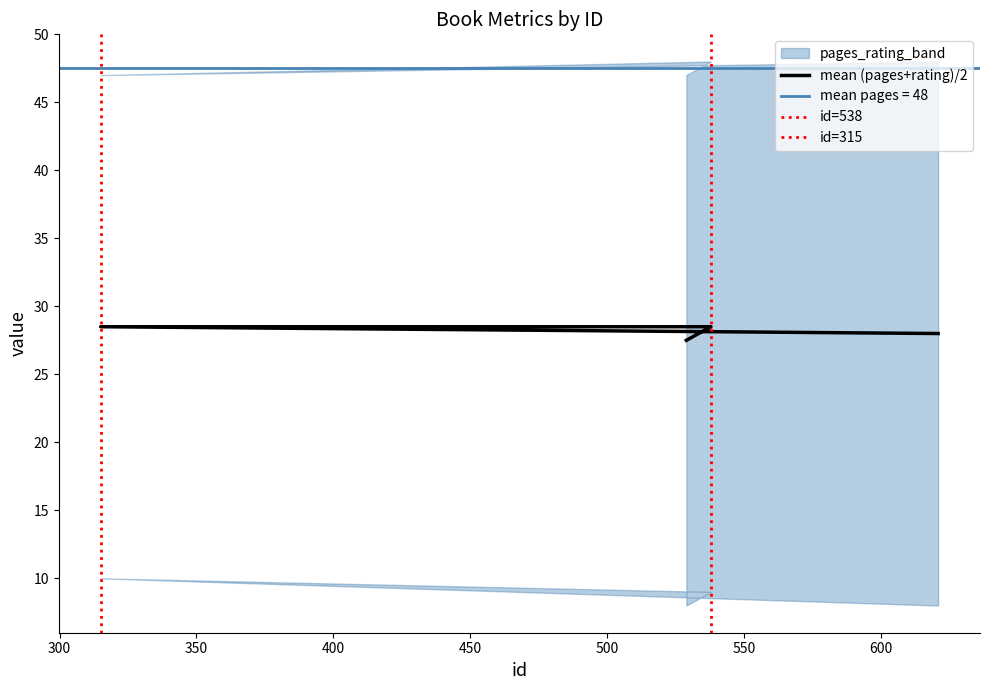

At which label does pages reach its minimum?

529